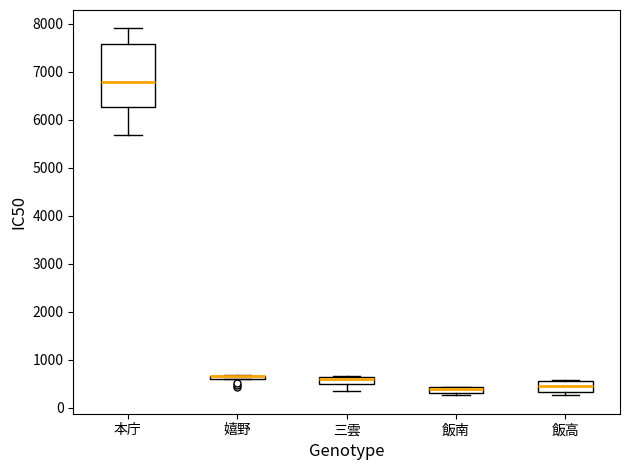

Which box is the tallest, from its lower edge to its upper edge?

本庁